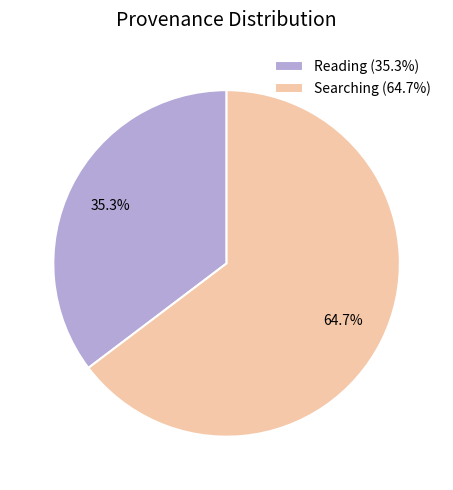

Approximately how many times larger is the value at Reading compared to Searching?

0.5